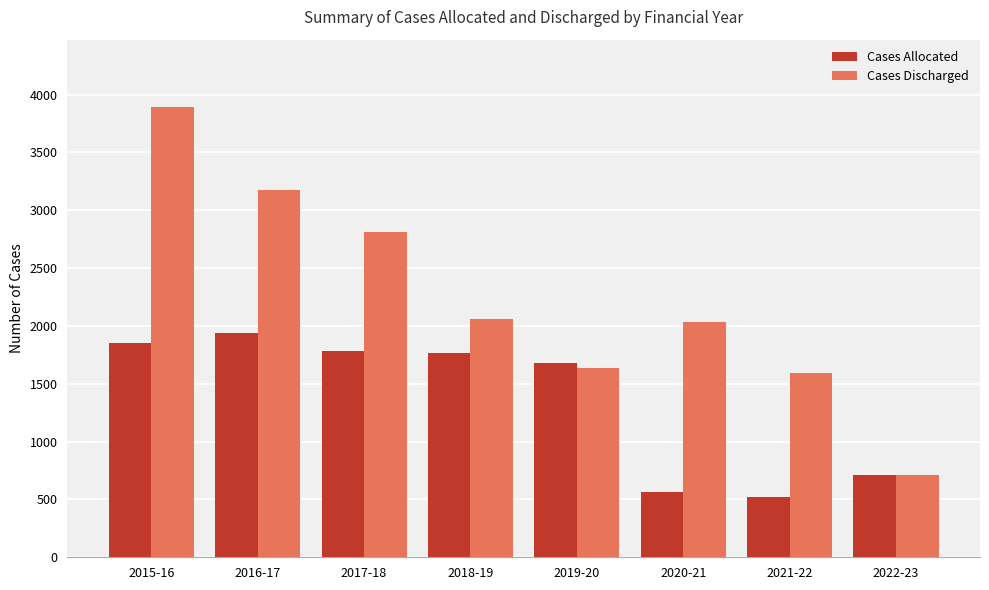

Does the chart contain stacked bars?

No